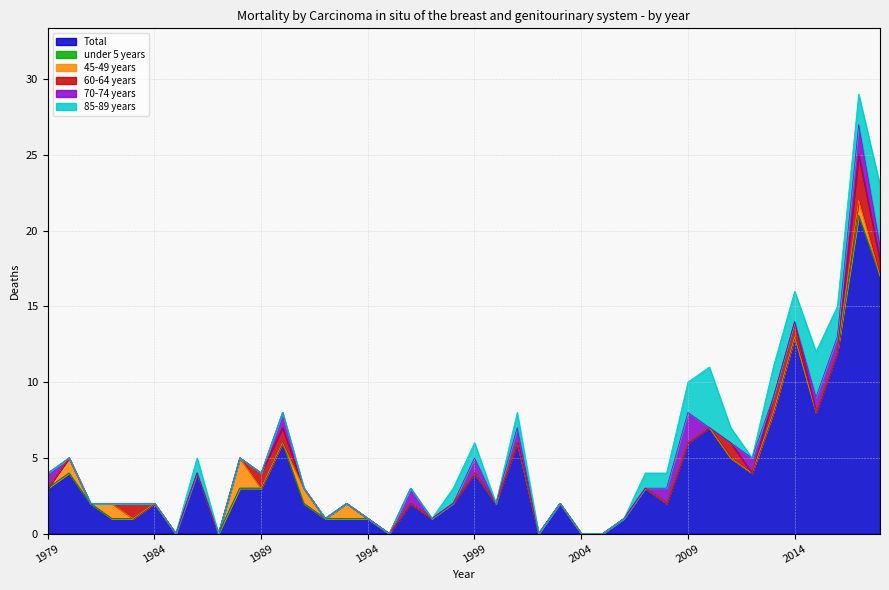

Does the chart have visible grid lines?

Yes